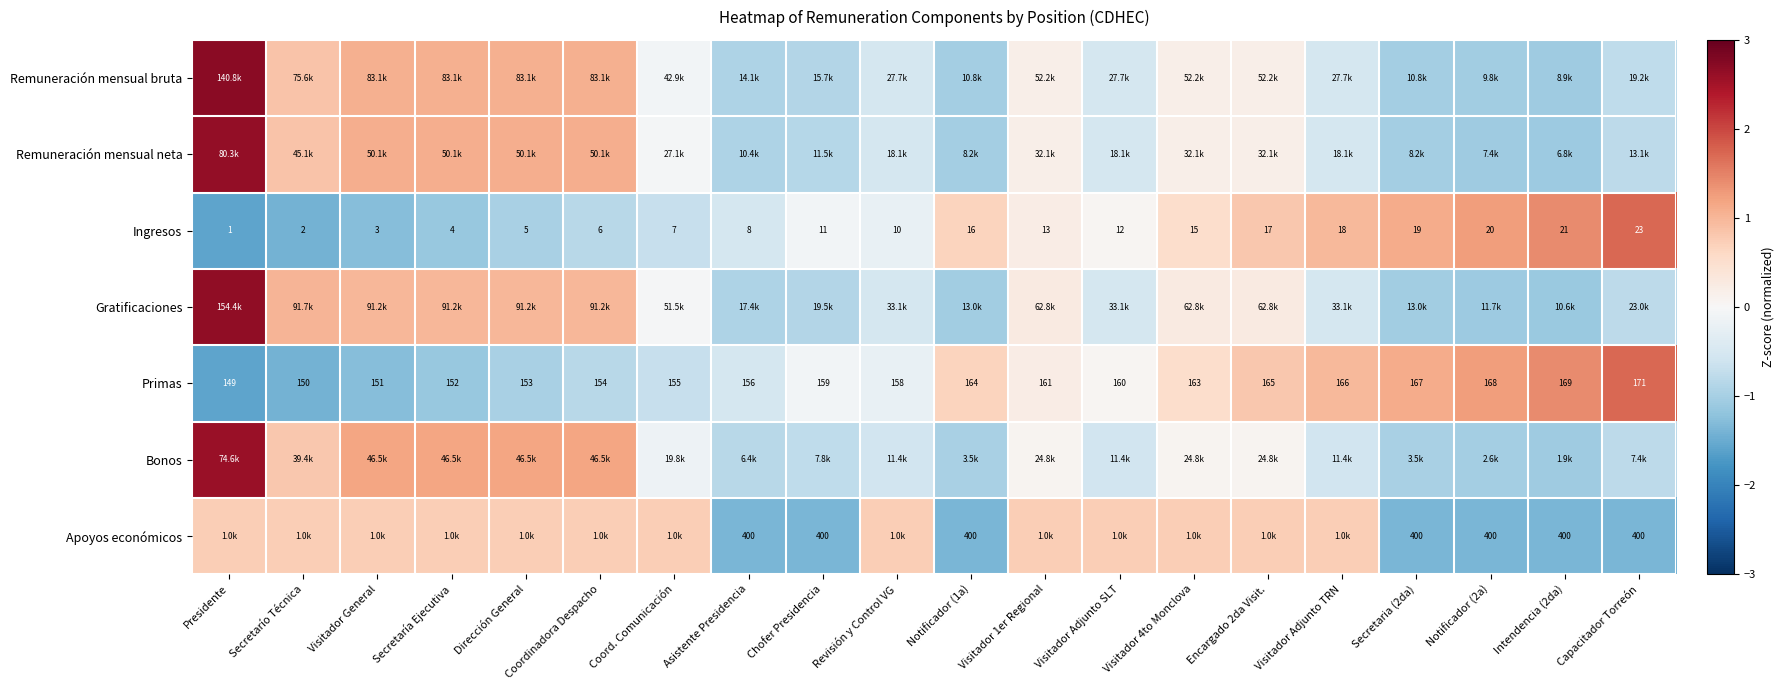

Count the number of data series in this chart.

7